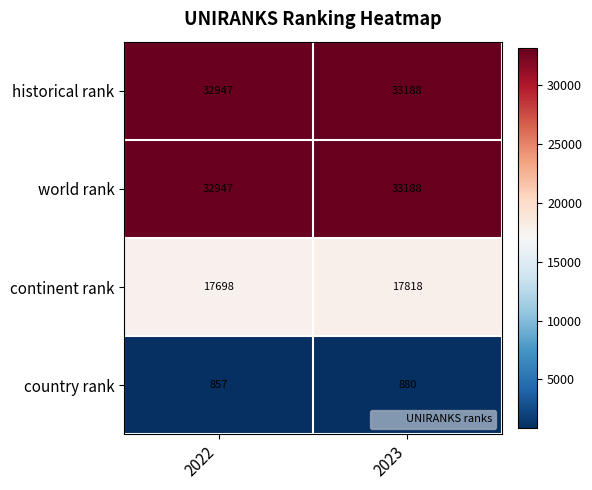

What is the difference between the historical rank values at 2023 and 2022?

241